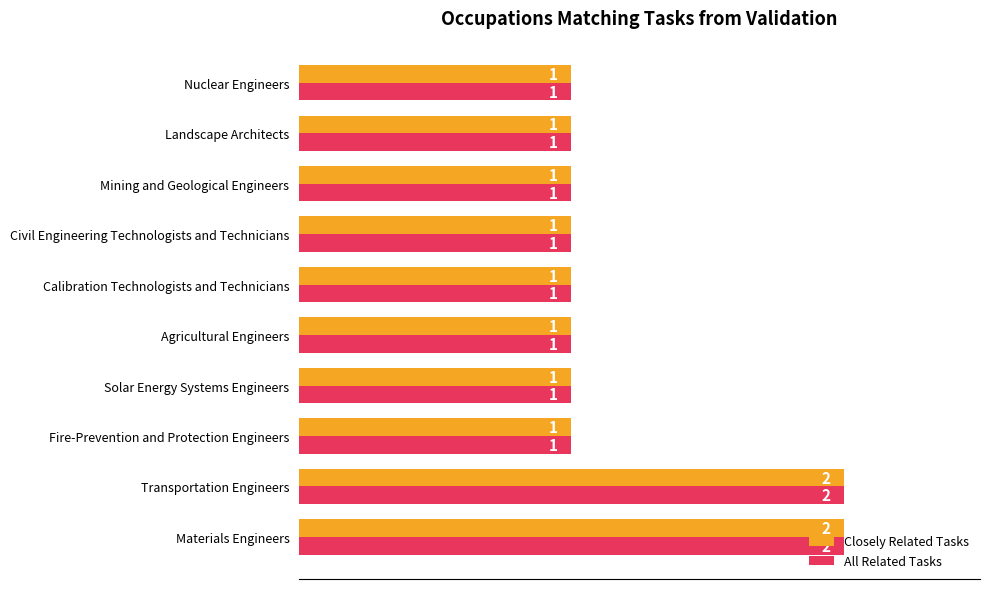

How many All Related Tasks values are between 1 and 2?

10